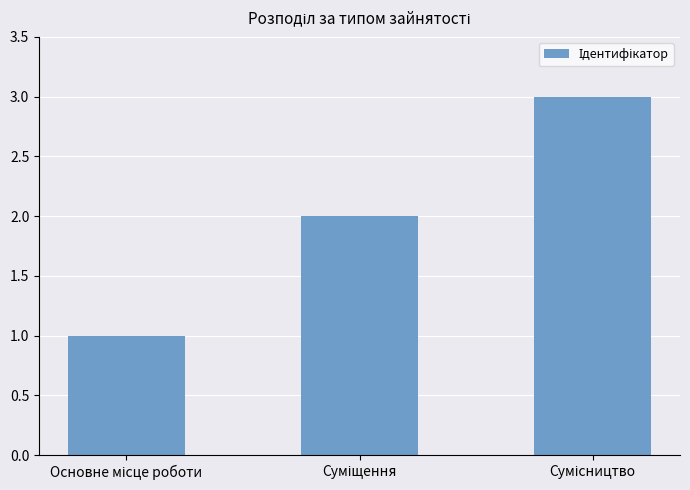

What is the sum of all values?

6